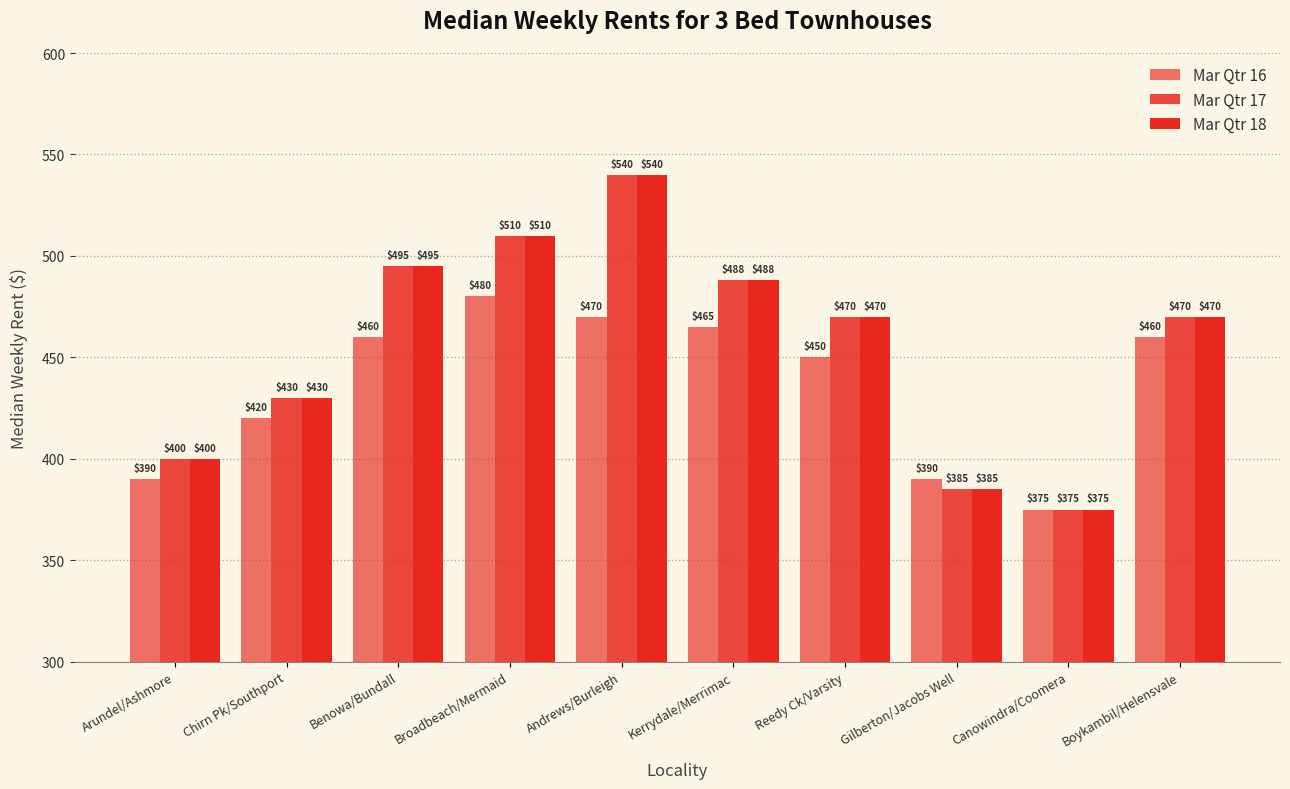

What is the difference between the Mar Qtr 17 values at Gilberton/Jacobs Well and Reedy Ck/Varsity?

85